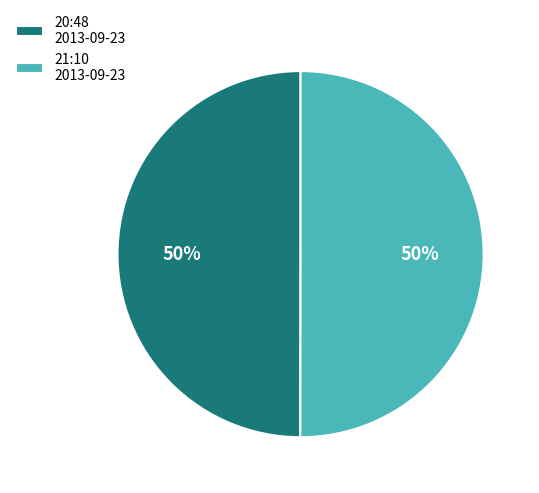

Combined, do 20:48 2013-09-23 and 21:10 2013-09-23 account for over 50%?

Yes